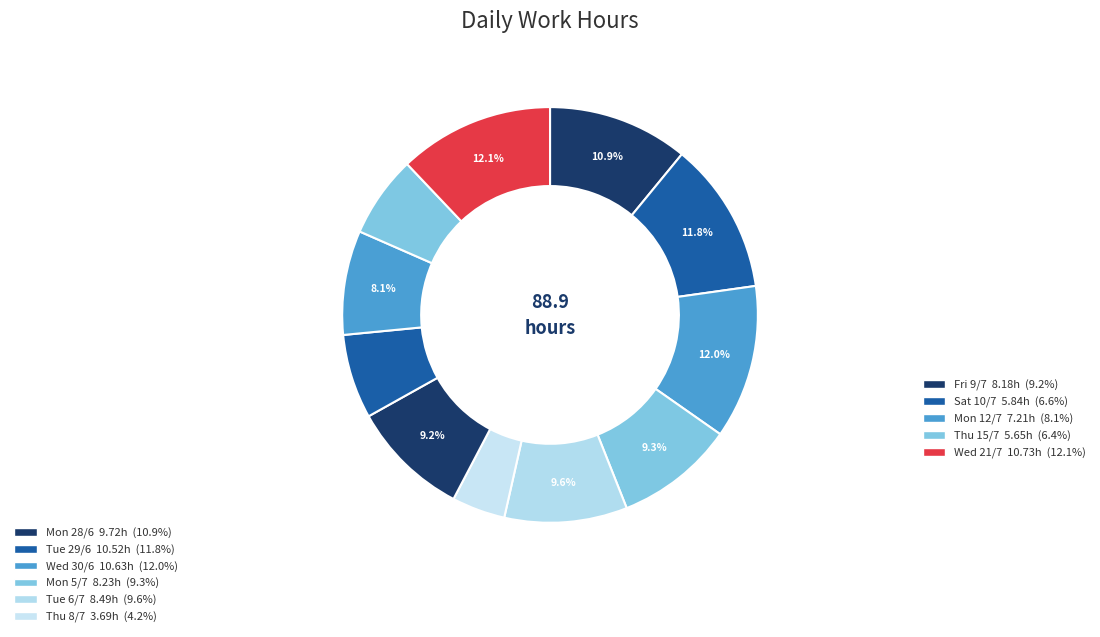

How many slices are in this pie chart?

11